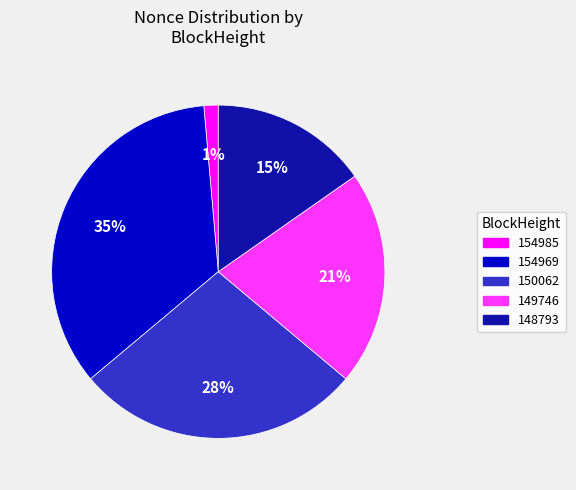

To the nearest percent, what is the average slice percentage?

20%